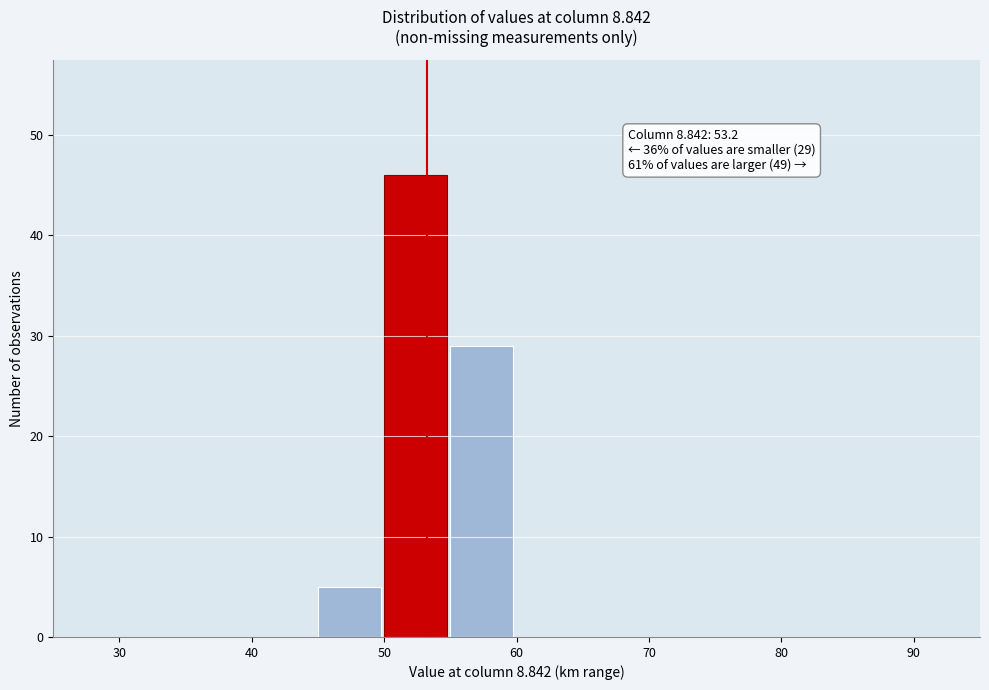

Which range on the x-axis has the tallest bar?

50 to 55